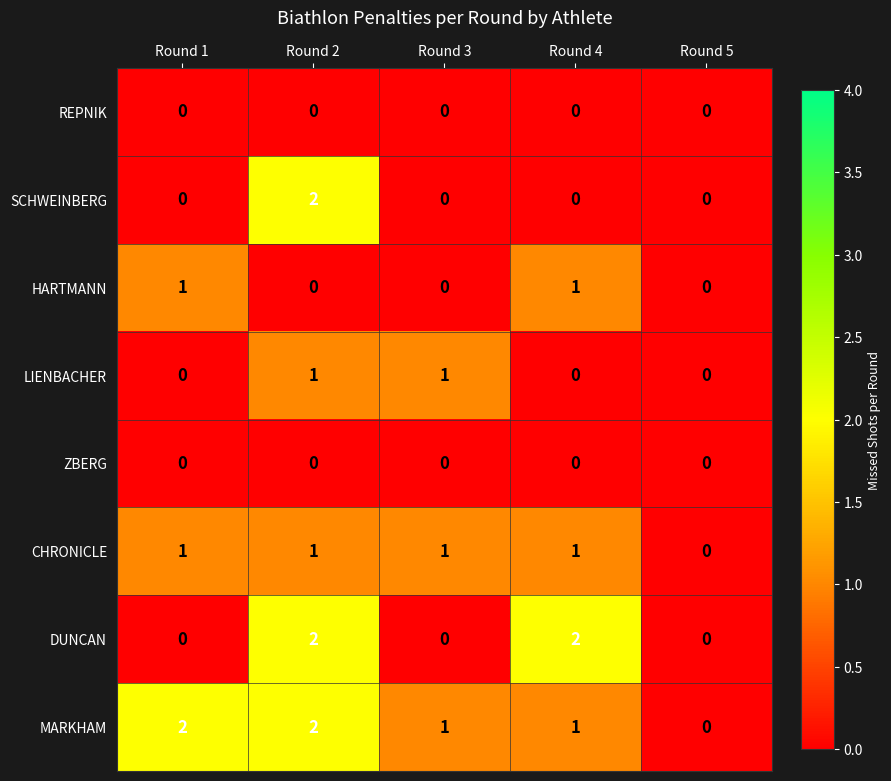

How many data points does each series have?

5